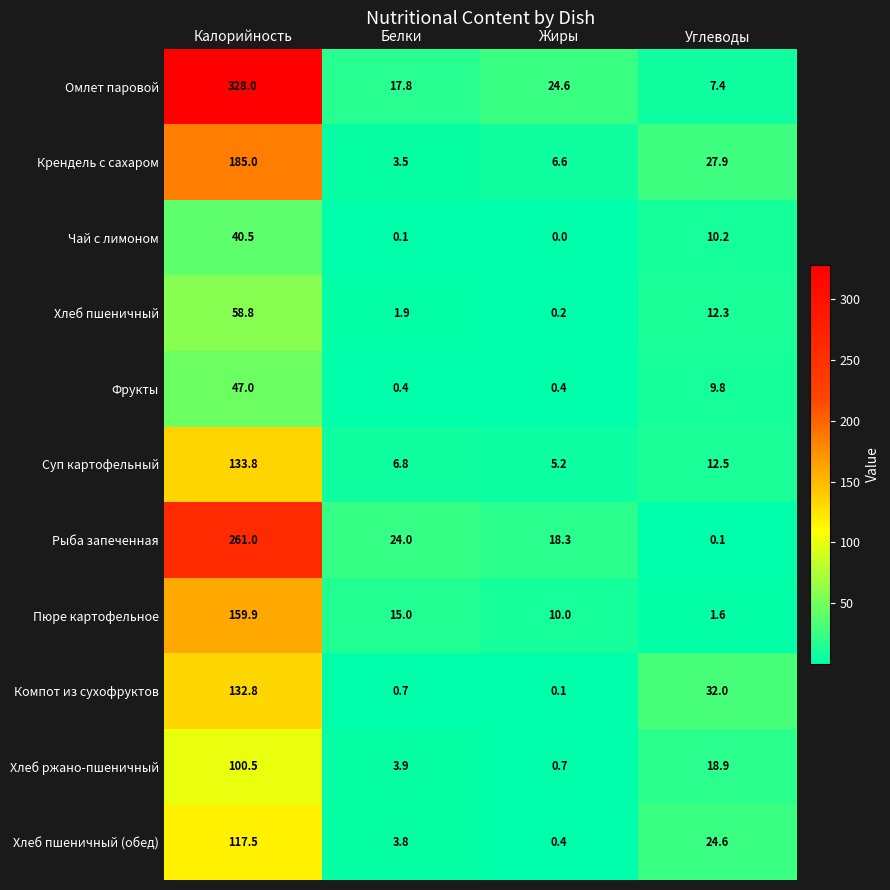

List the series in order of their peak value, lowest first.

Чай с лимоном, Фрукты, Хлеб пшеничный, Хлеб ржано-пшеничный, Хлеб пшеничный (обед), Компот из сухофруктов, Суп картофельный, Пюре картофельное, Крендель с сахаром, Рыба запеченная, Омлет паровой